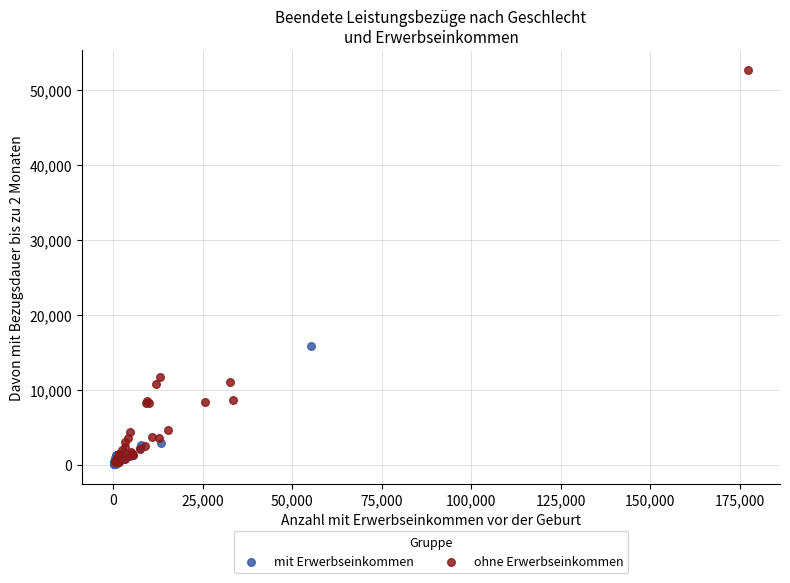

What are all the series names shown in the legend?

mit Erwerbseinkommen, ohne Erwerbseinkommen